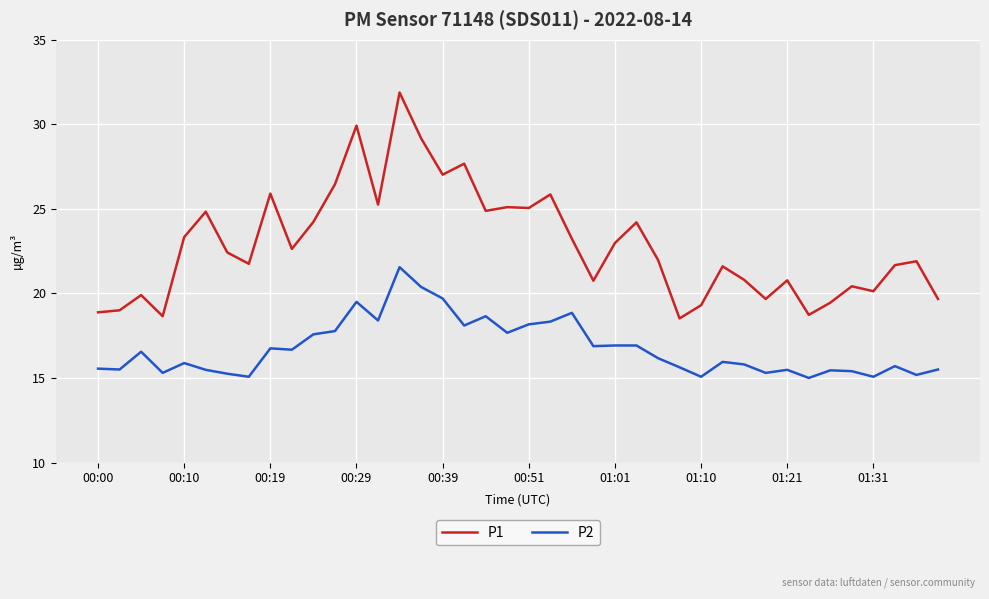

Which series has the largest total across all categories?

P1